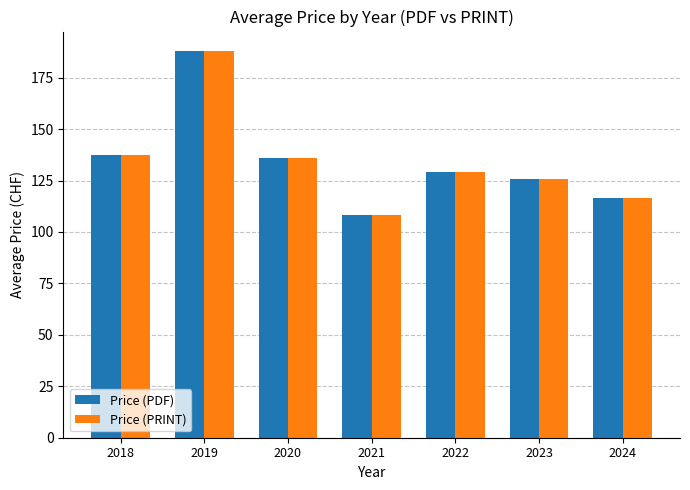

What is the total value across all series at 2019?

376.0